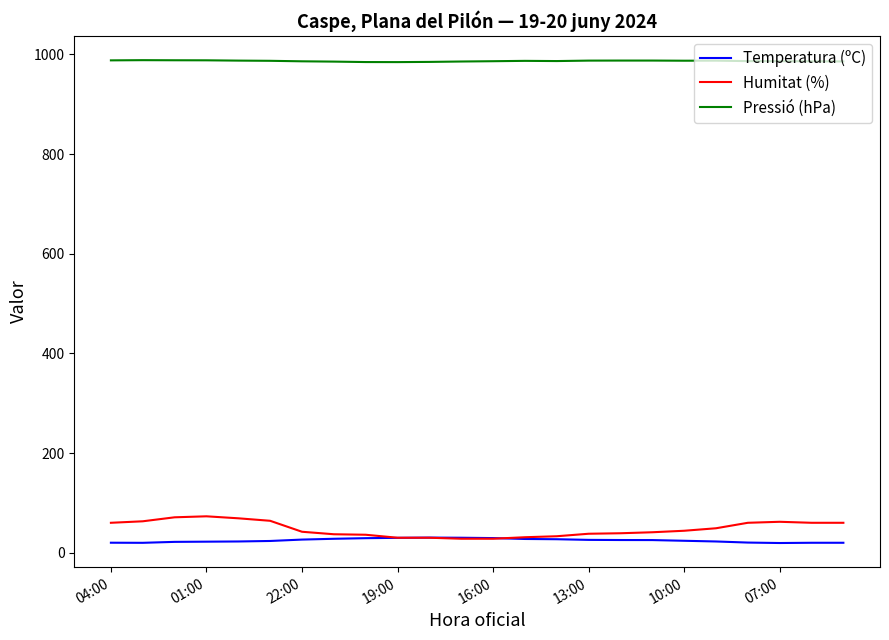

What is the minimum value for Pressió (hPa)?

984.5